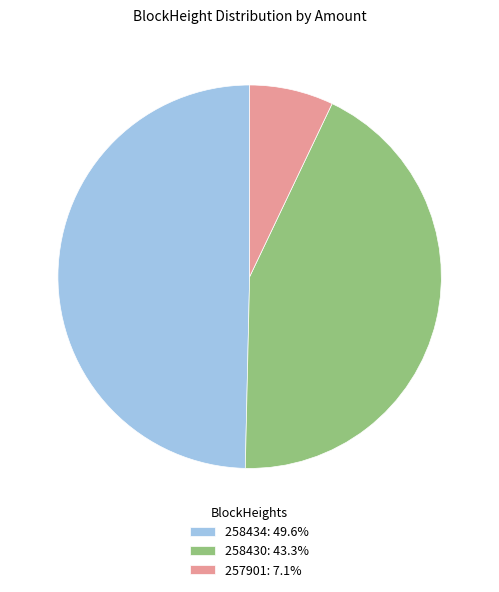

Is there any slice that represents more than half of the pie?

No